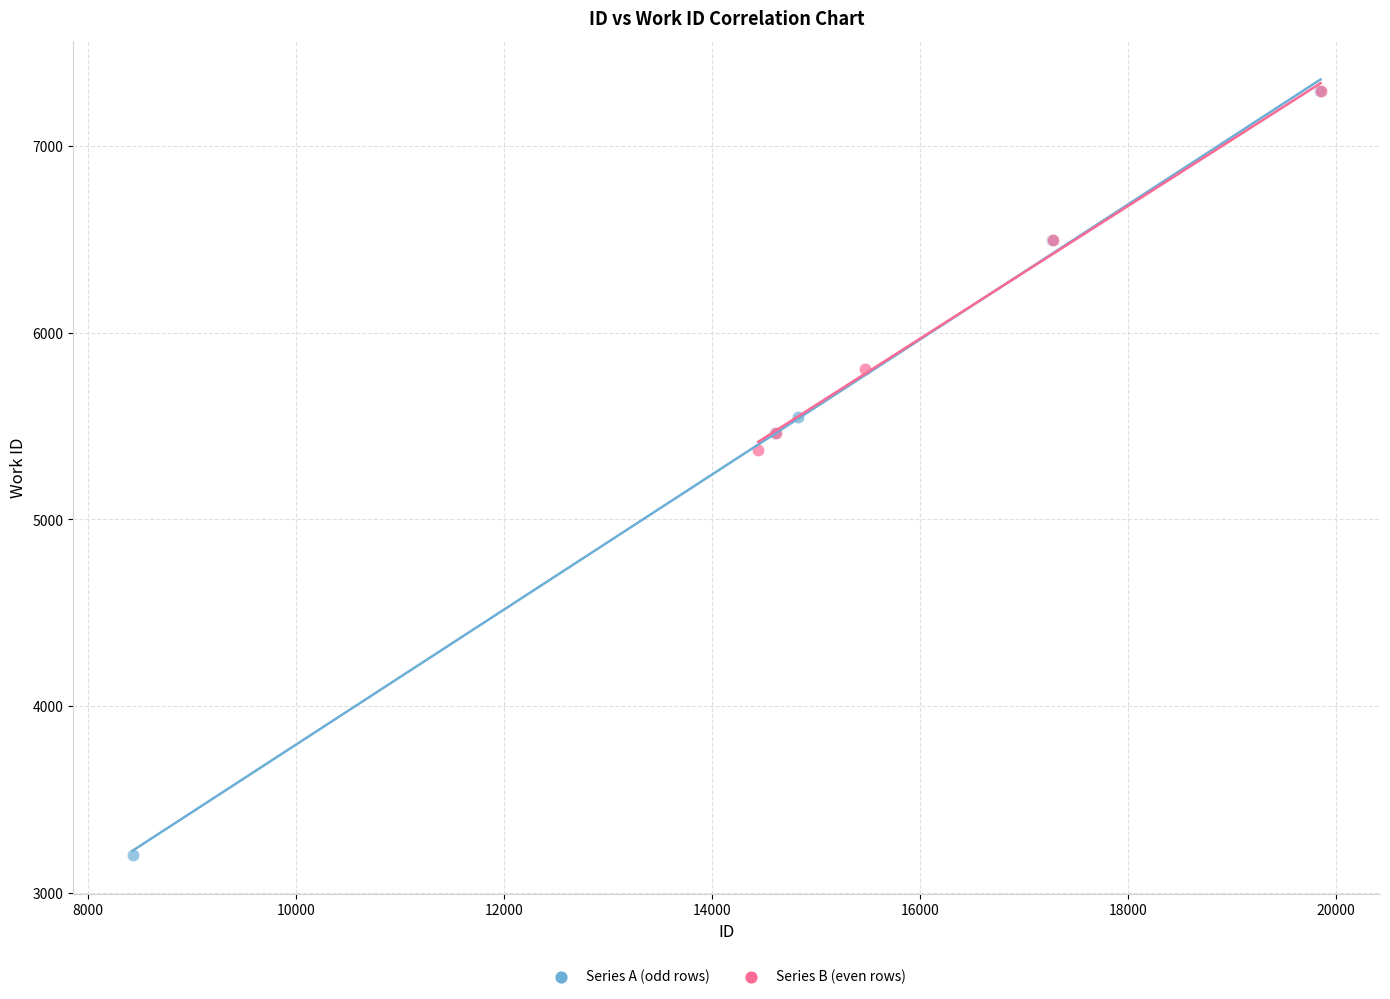

Which series reaches the minimum Y coordinate?

Series A (odd rows)